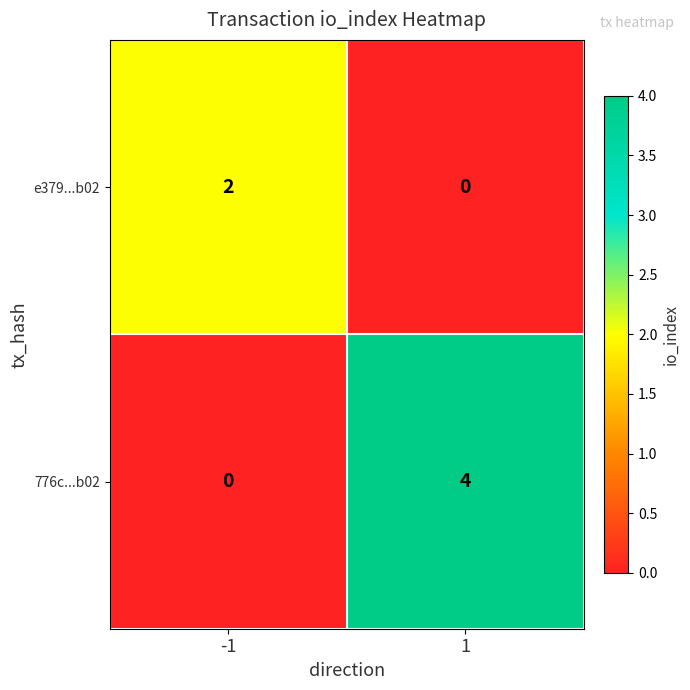

What is the sum of all 776c...b02 values?

4